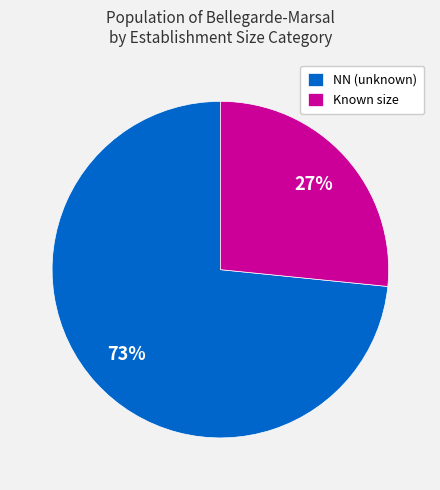

Rank the categories by value from highest to lowest.

NN (unknown), Known size